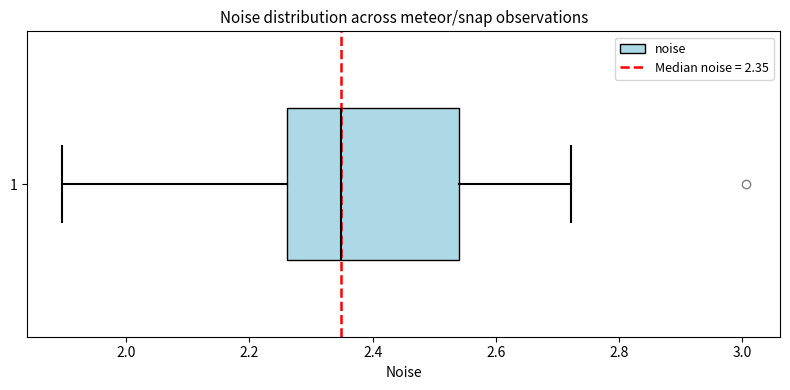

Read this box plot against the x-axis: the position of the median line, the range covered by the box, and the ends of both whiskers. The values are not printed on the chart, so give them approximately, as read against the axis.

median 2.34, box 2.26 to 2.54, whiskers 1.90 to 2.72